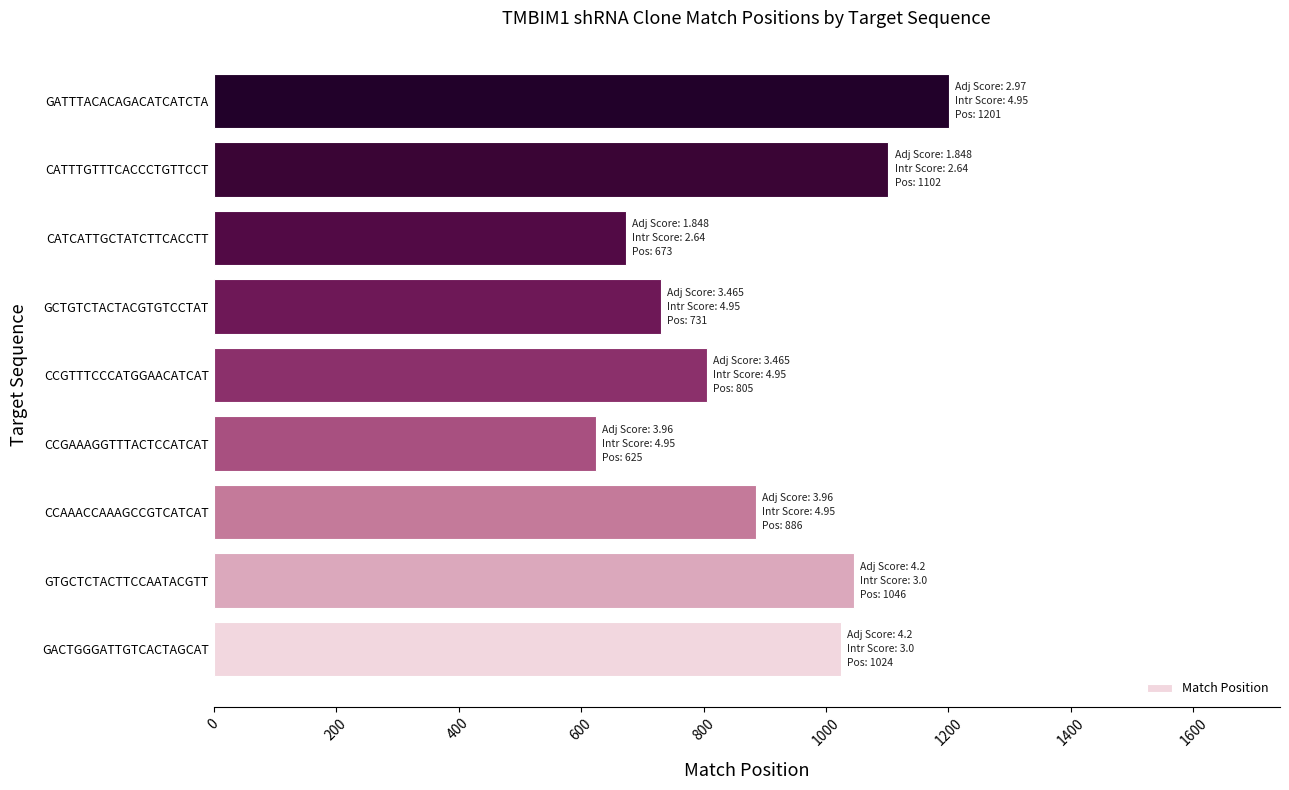

True or false: the data shows 1086 at GCTGTCTACTACGTGTCCTAT.

False